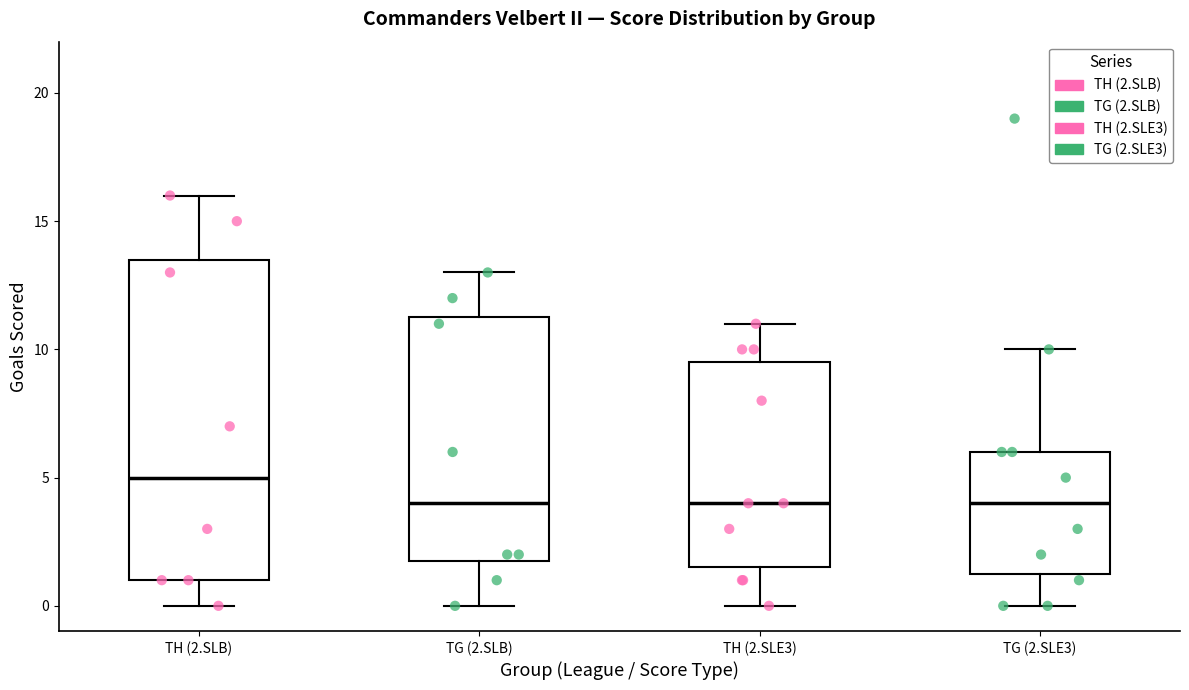

Where is the lower edge of the box for TH (2.SLE3) on the y-axis? The values are not printed on the chart, so give them approximately, as read against the axis.

1.5